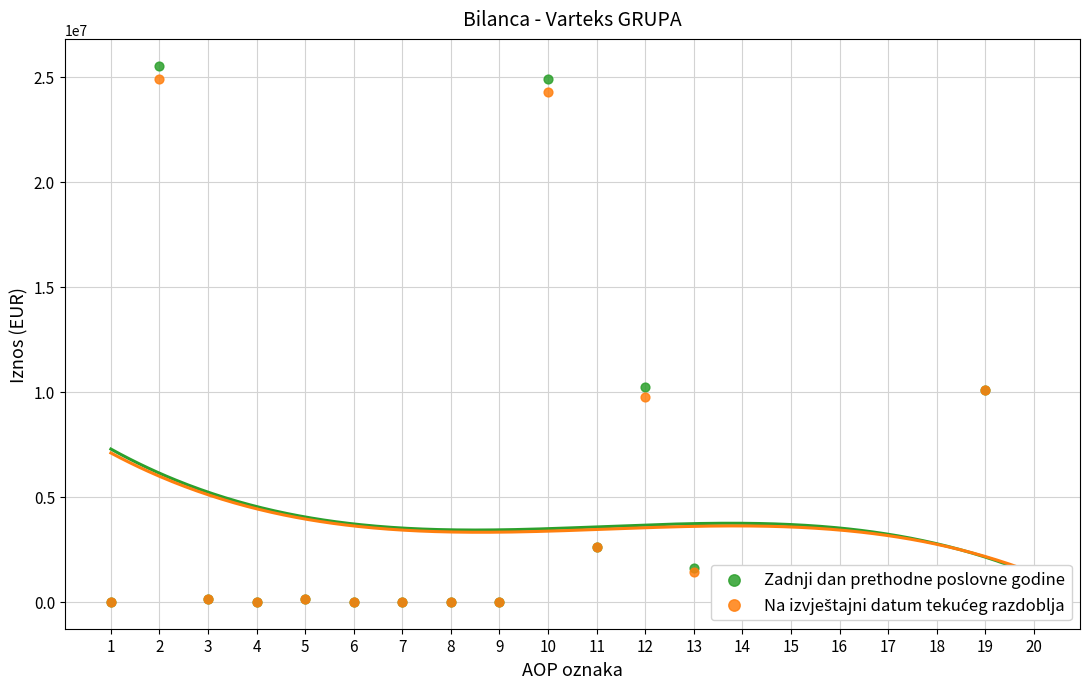

What are all the series names shown in the legend?

Zadnji dan prethodne poslovne godine, Na izvještajni datum tekućeg razdoblja